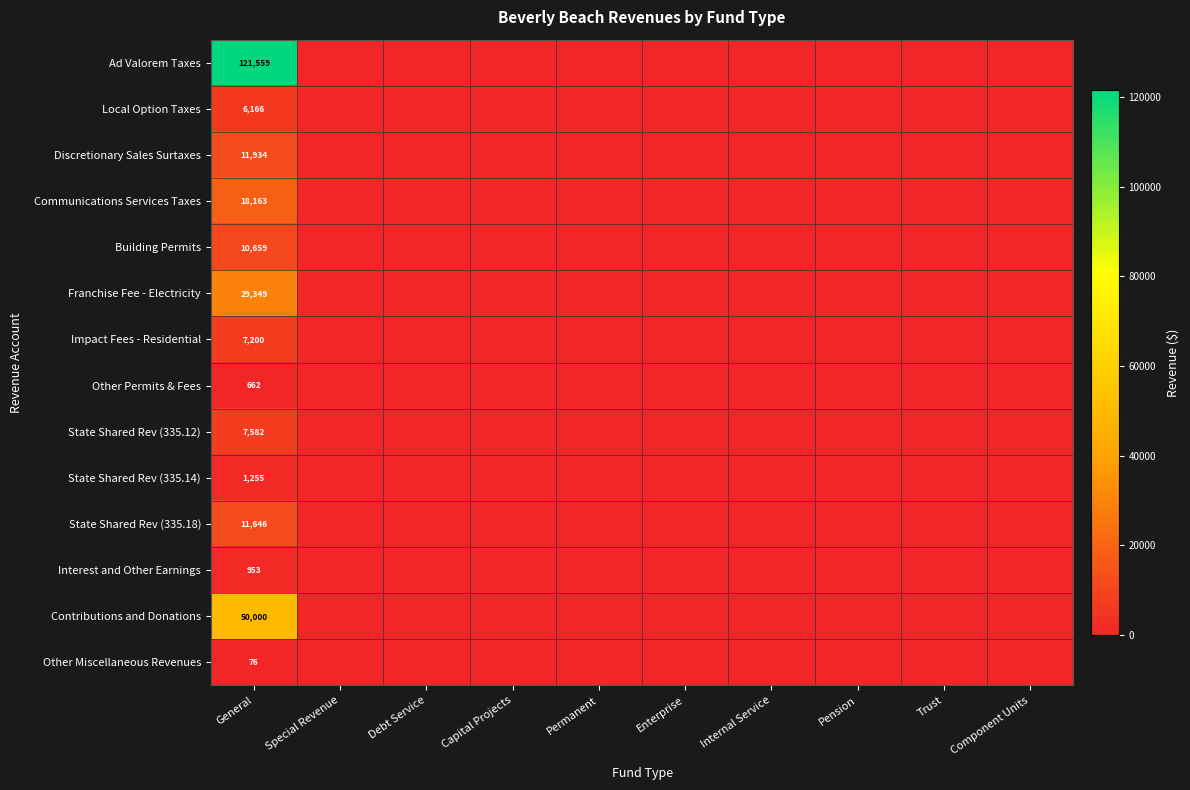

Which has a higher value, Debt Service or Internal Service?

Debt Service